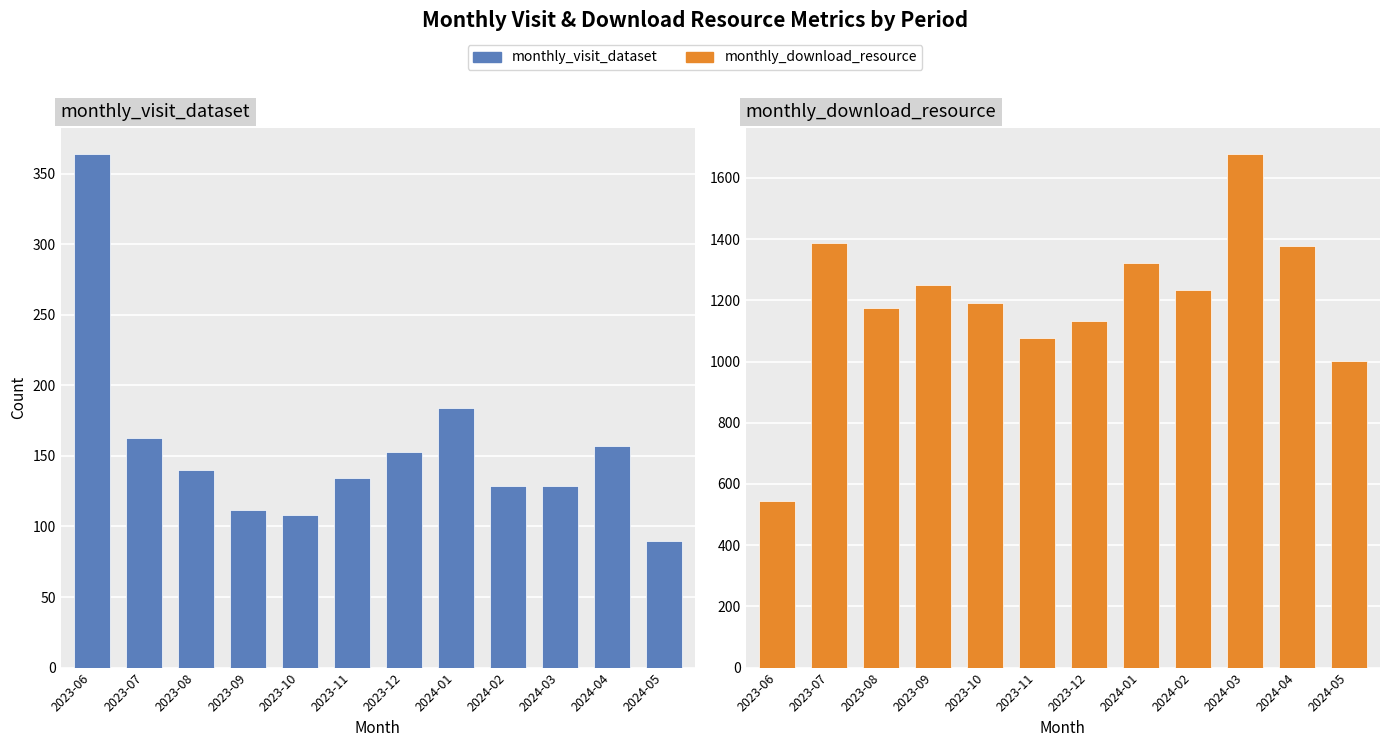

Rank the series by their maximum value, from lowest to highest.

monthly_visit_dataset, monthly_download_resource